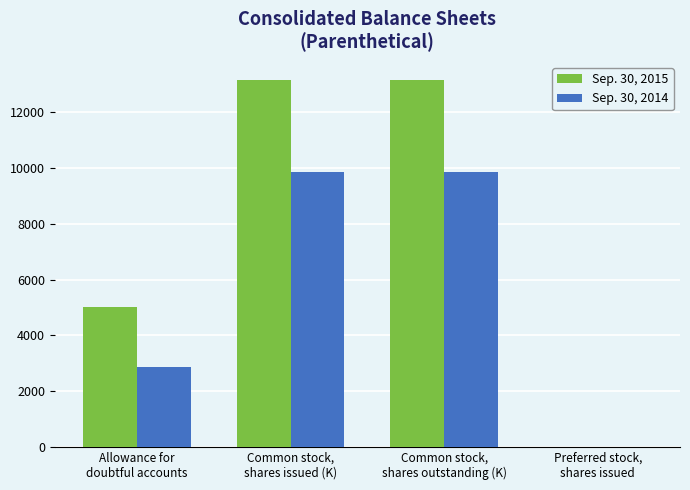

Reading left to right, transcribe all the data shown in this chart.

Sep. 30, 2015: Allowance for
doubtful accounts=5009	Common stock,
shares issued (K)=13150	Common stock,
shares outstanding (K)=13150	Preferred stock,
shares issued=0
Sep. 30, 2014: Allowance for
doubtful accounts=2846	Common stock,
shares issued (K)=9848	Common stock,
shares outstanding (K)=9848	Preferred stock,
shares issued=0